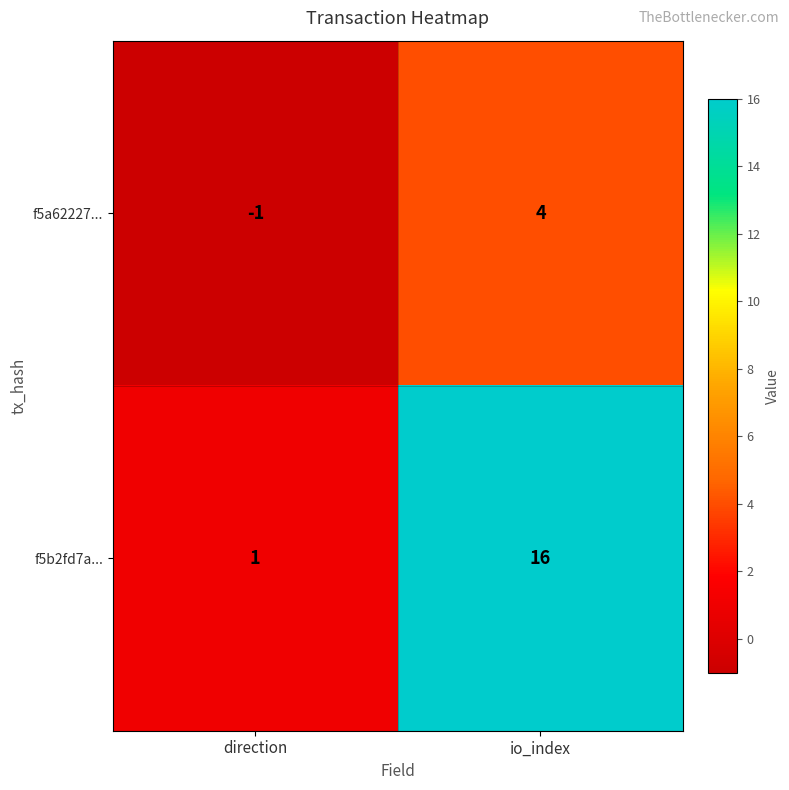

What value does the f5b2fd7a... series have at io_index, to the nearest 10?

20